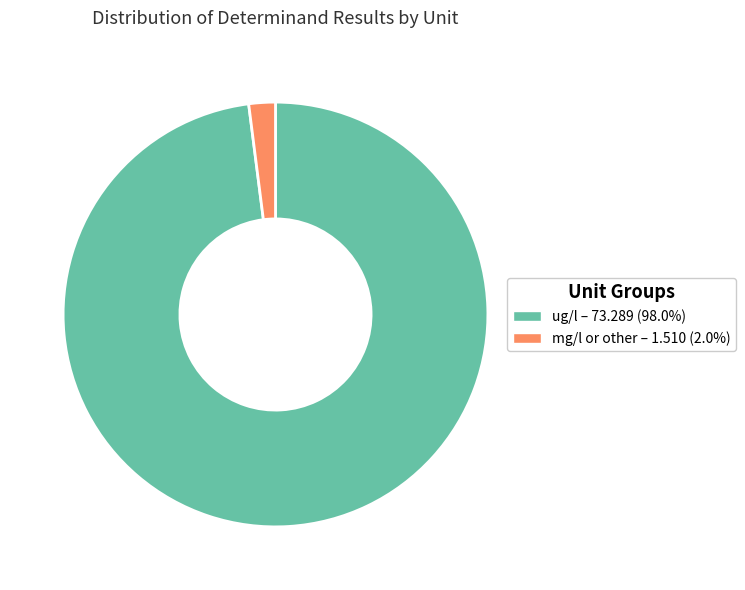

Is there any slice that represents more than half of the pie?

Yes